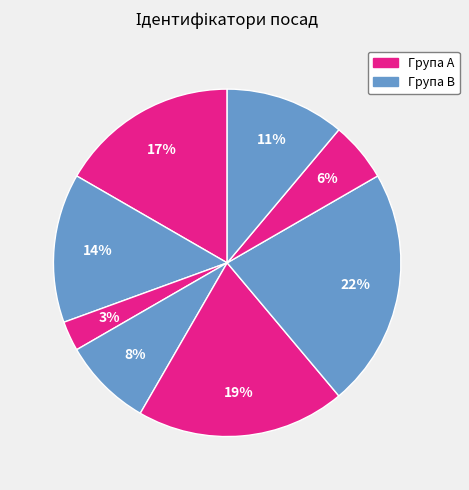

Does any single category account for the majority?

No